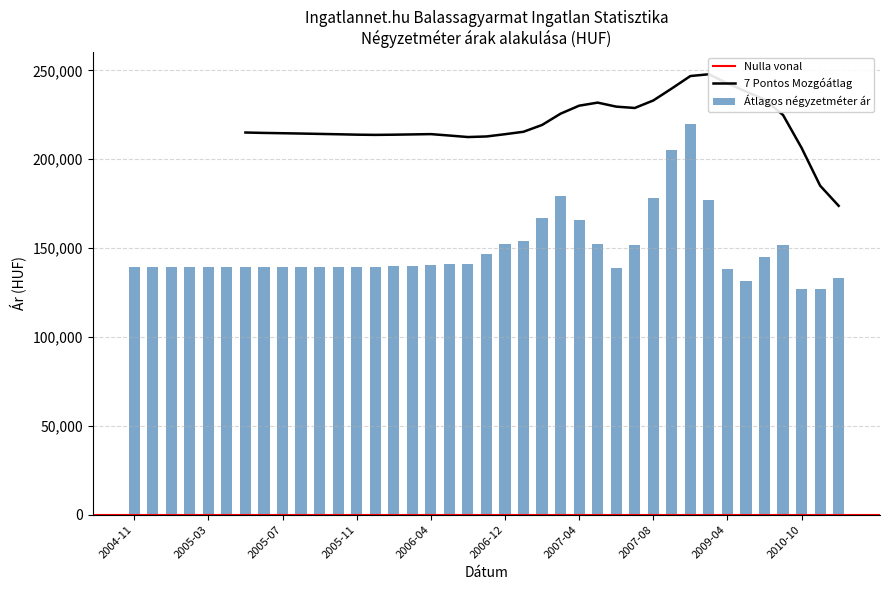

At which label is Átlagos reál ár closest to 234044?

2007-04